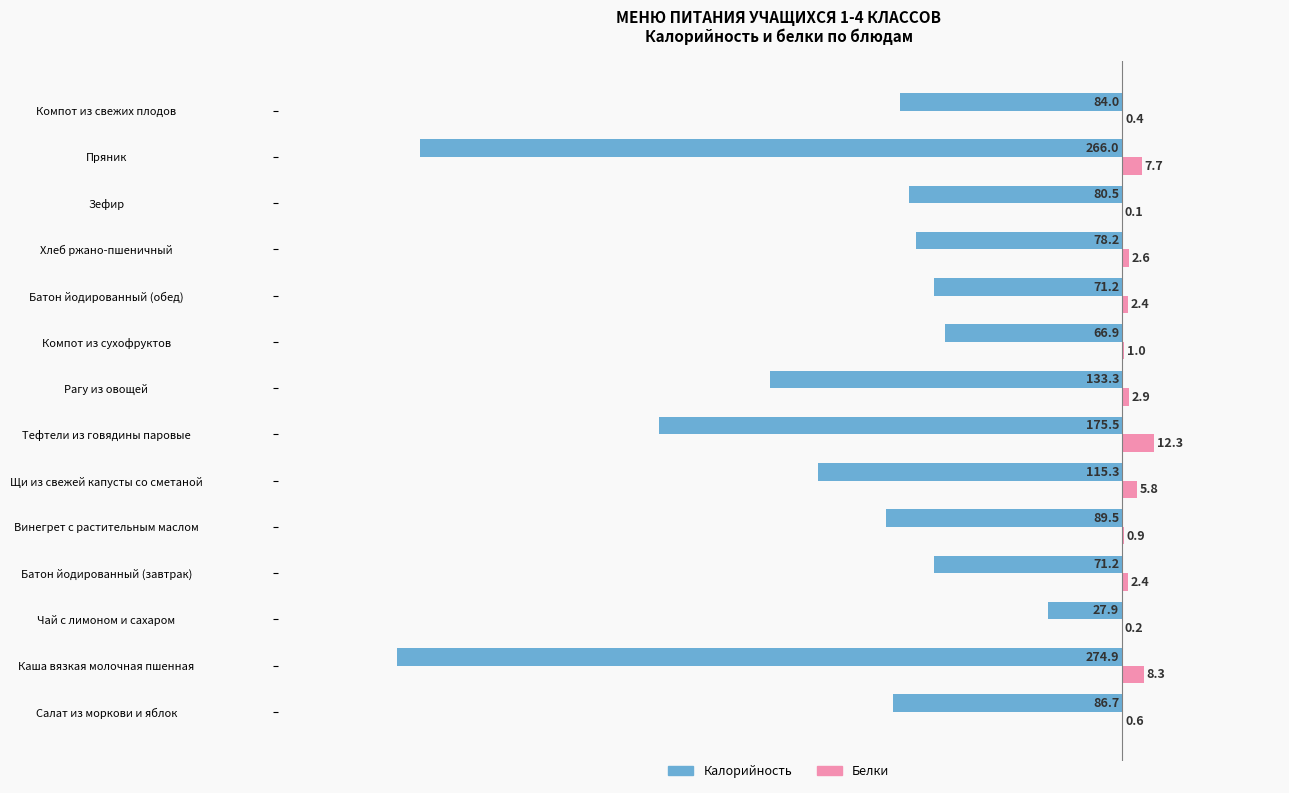

What is the sum of all Белки values?

47.6